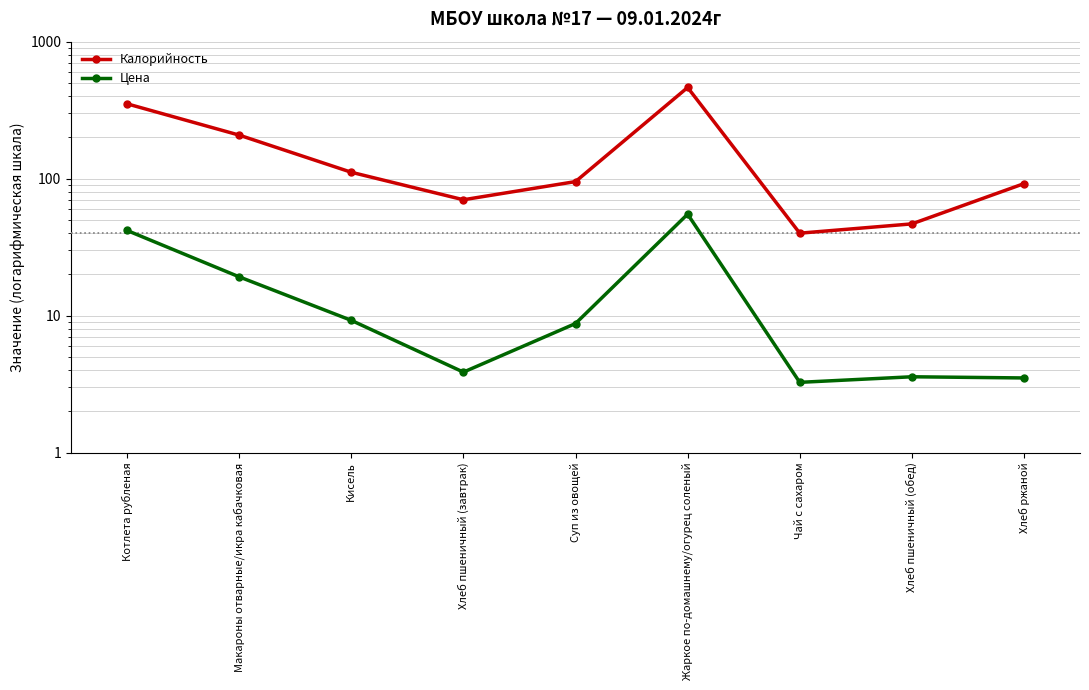

Reading left to right, transcribe all the data shown in this chart.

Калорийность: Котлета рубленая=351.8	Макароны отварные/икра кабачковая=207.9	Кисель=111.4	Хлеб пшеничный (завтрак)=70.1	Суп из овощей=95.2	Жаркое по-домашнему/огурец соленый=463.0	Чай с сахаром=40.0	Хлеб пшеничный (обед)=46.8	Хлеб ржаной=92.0
Цена: Котлета рубленая=41.9	Макароны отварные/икра кабачковая=19.2	Кисель=9.2	Хлеб пшеничный (завтрак)=3.9	Суп из овощей=8.8	Жаркое по-домашнему/огурец соленый=55.1	Чай с сахаром=3.3	Хлеб пшеничный (обед)=3.6	Хлеб ржаной=3.5